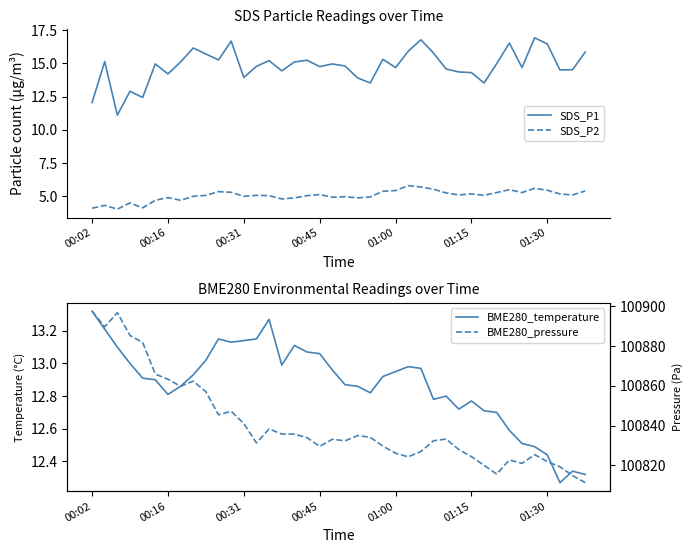

What is the total value across all series at 21?

100866.6